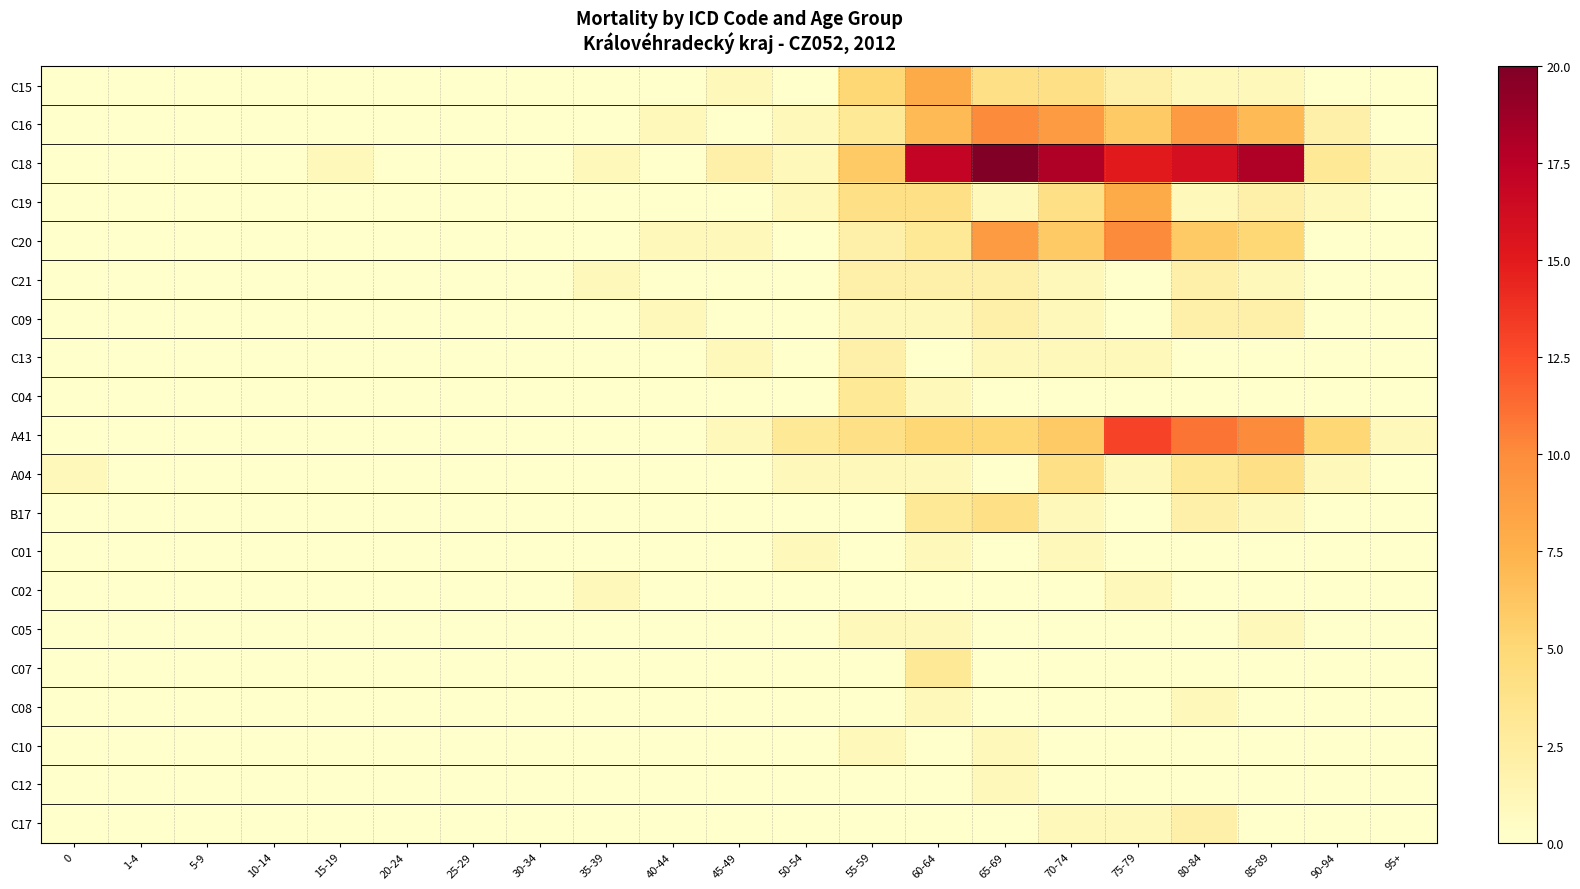

How many distinct data groups are displayed?

20